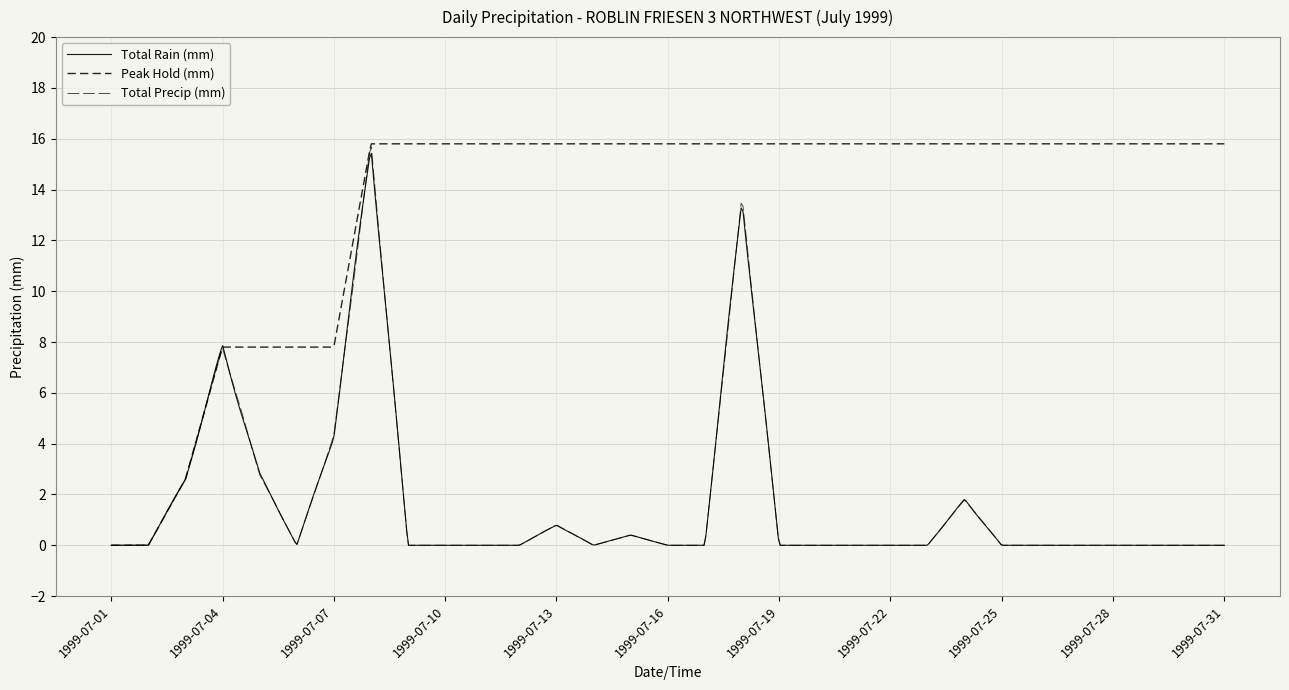

At which category does Total Rain (mm) reach its first local peak?

1999-07-04